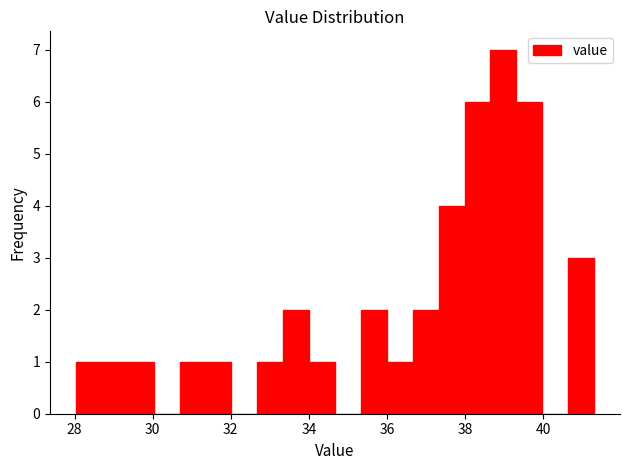

Around what value on the x-axis is the tallest bar? Give the approximate position of its centre, as read against the axis.

39.0